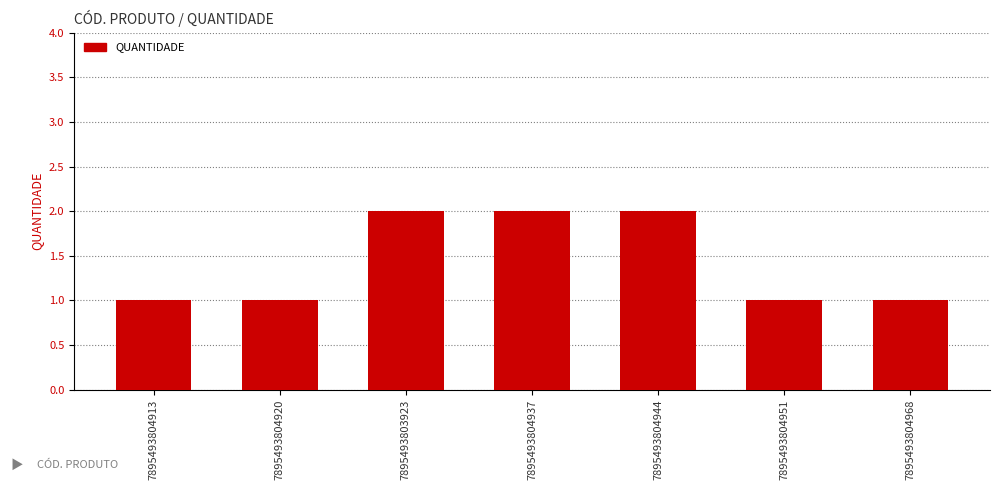

Reading left to right, list all the values displayed in this chart.

1	1	2	2	2	1	1